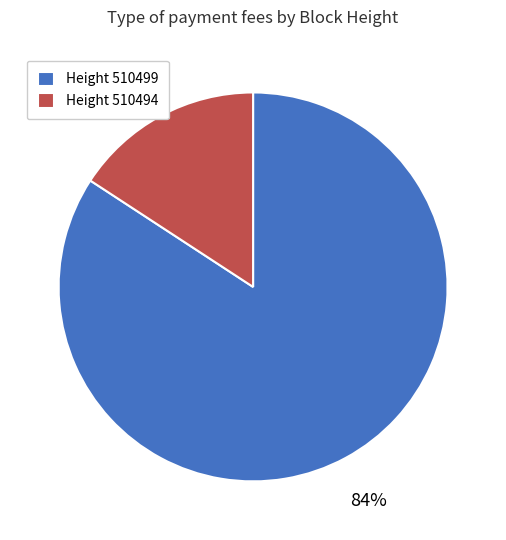

To the nearest percent, what is the combined percentage of Height 510494 and Height 510499?

100%